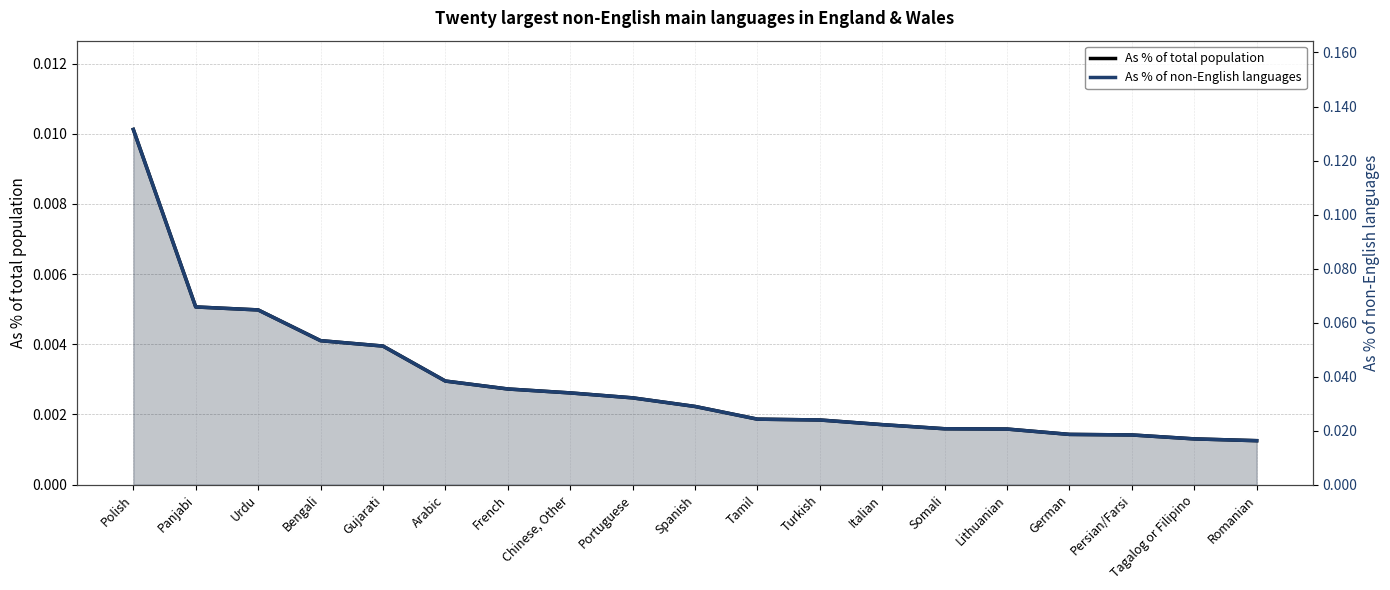

How many lines are shown in the chart?

2